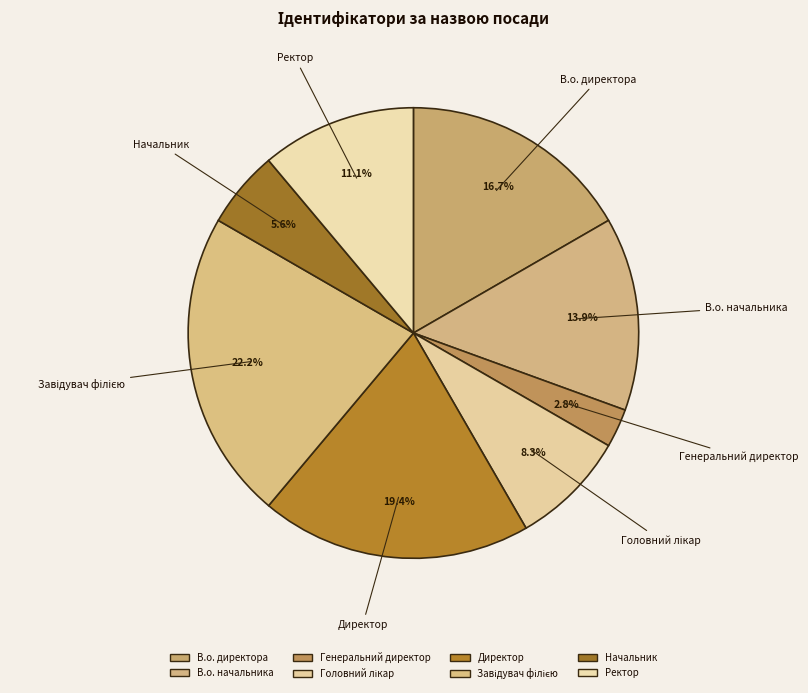

How many slices are in this pie chart?

8